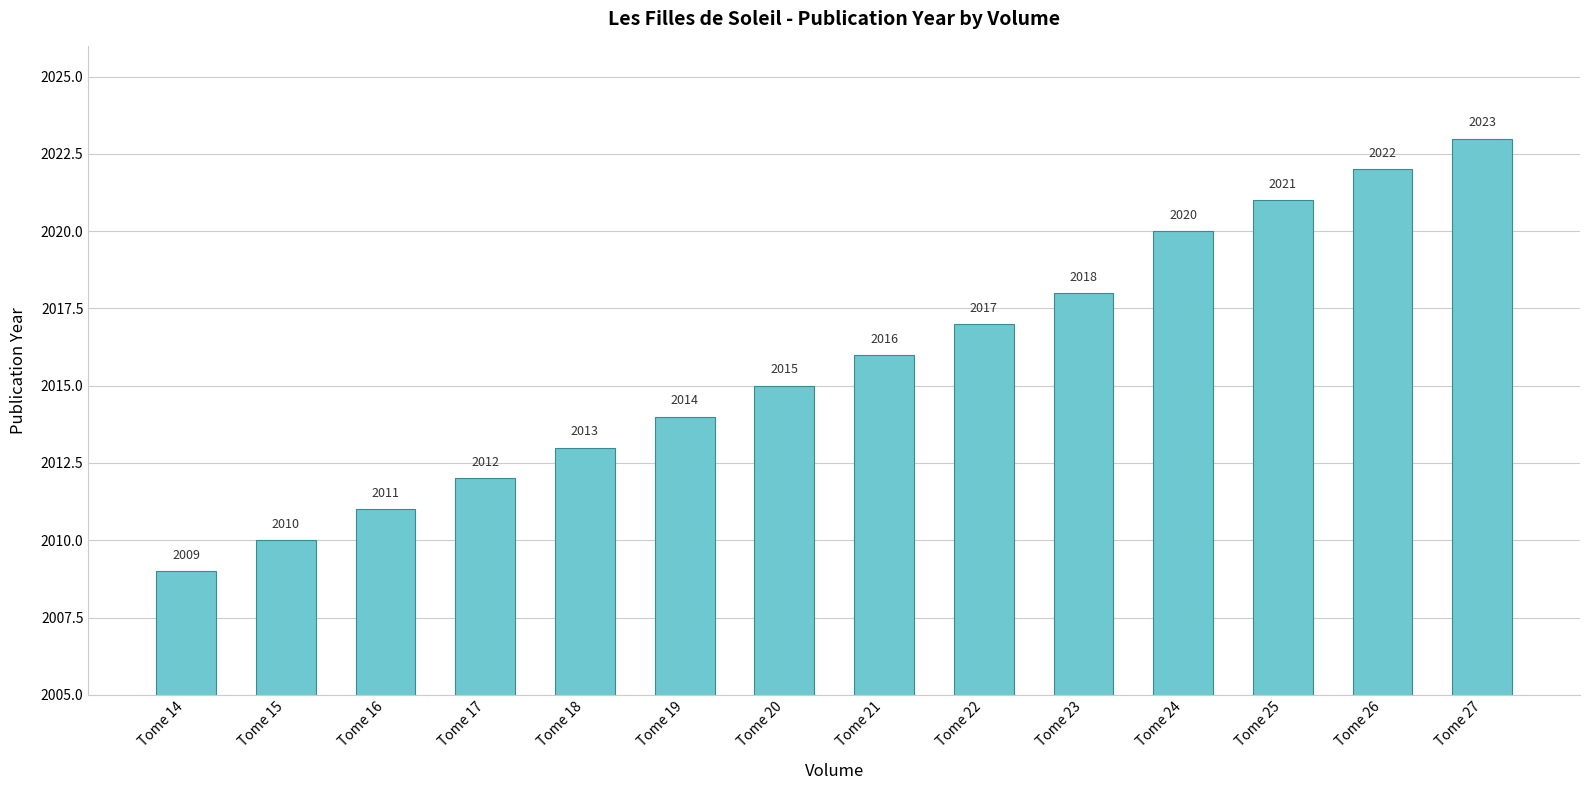

List the labels in order of value, largest first.

Tome 27, Tome 26, Tome 25, Tome 24, Tome 23, Tome 22, Tome 21, Tome 20, Tome 19, Tome 18, Tome 17, Tome 16, Tome 15, Tome 14